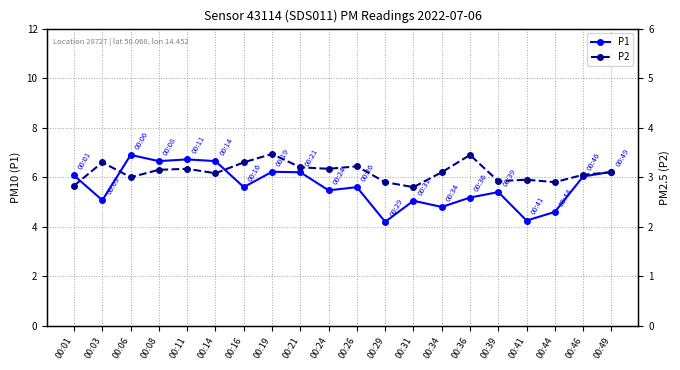

Reading left to right, list all the values displayed in this chart.

P1: 6.1	5.1	6.9	6.7	6.7	6.7	5.6	6.2	6.2	5.5	5.6	4.2	5.0	4.8	5.2	5.4	4.2	4.6	6.0	6.2
P2: 2.8	3.3	3.0	3.1	3.2	3.1	3.3	3.5	3.2	3.2	3.2	2.9	2.8	3.1	3.5	2.9	3.0	2.9	3.0	3.1